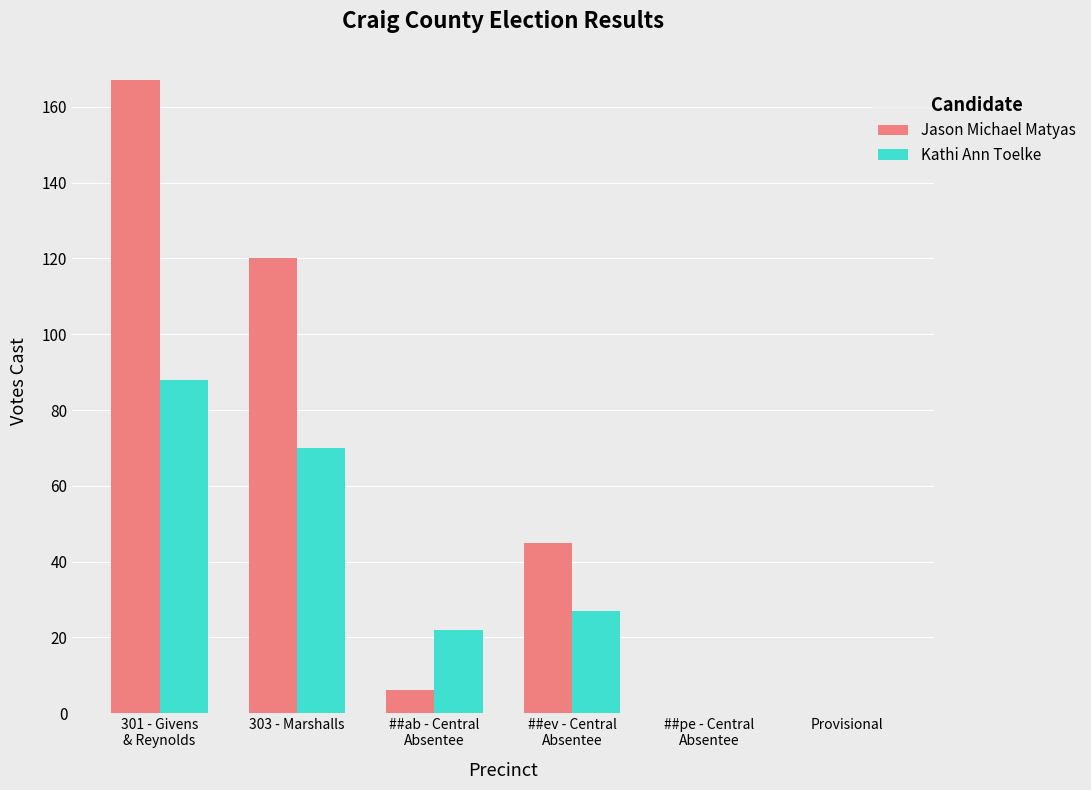

How many distinct data groups are displayed?

2